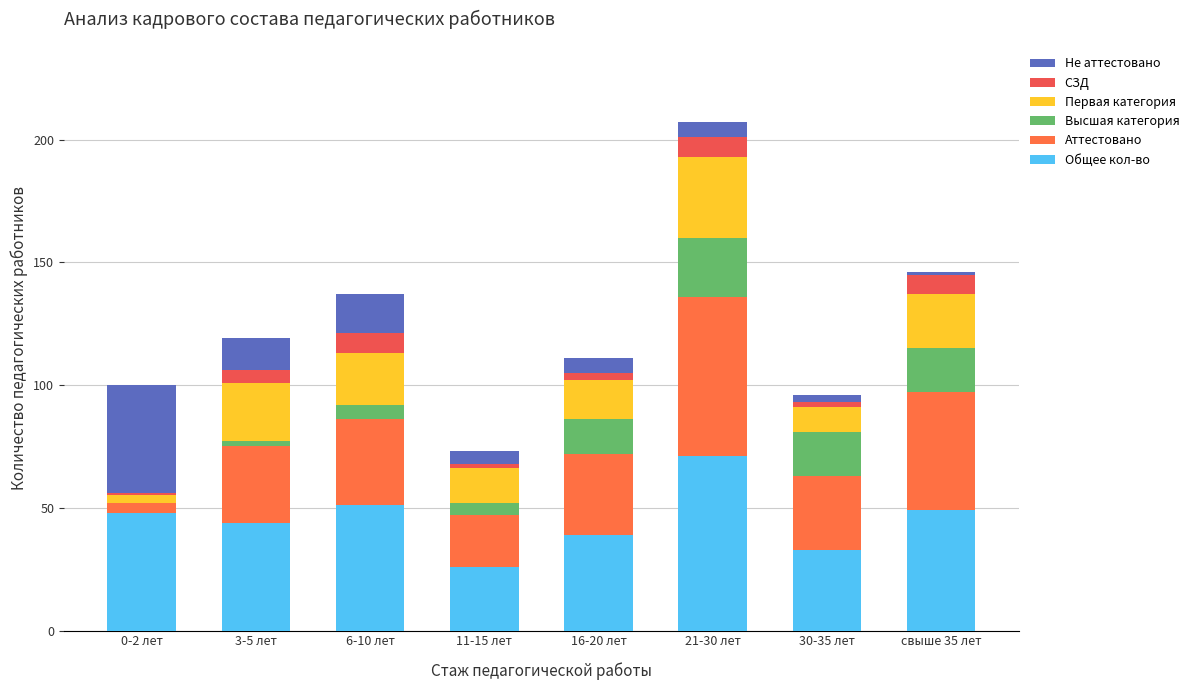

At which label does Аттестовано first exceed 33?

6-10 лет